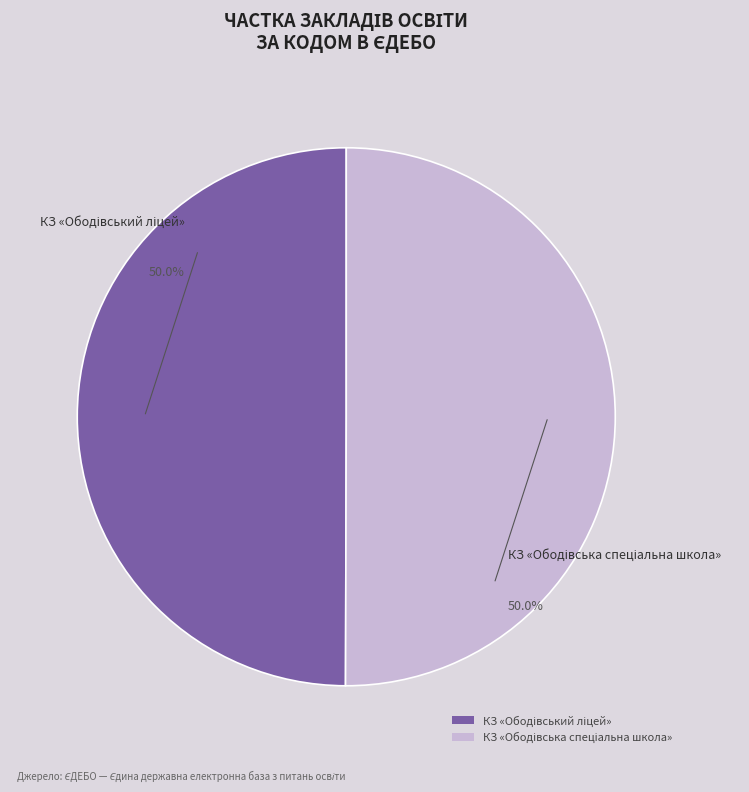

Do КЗ «Ободівська спеціальна школа» and КЗ «Ободівський ліцей» together represent more than half of the pie?

Yes